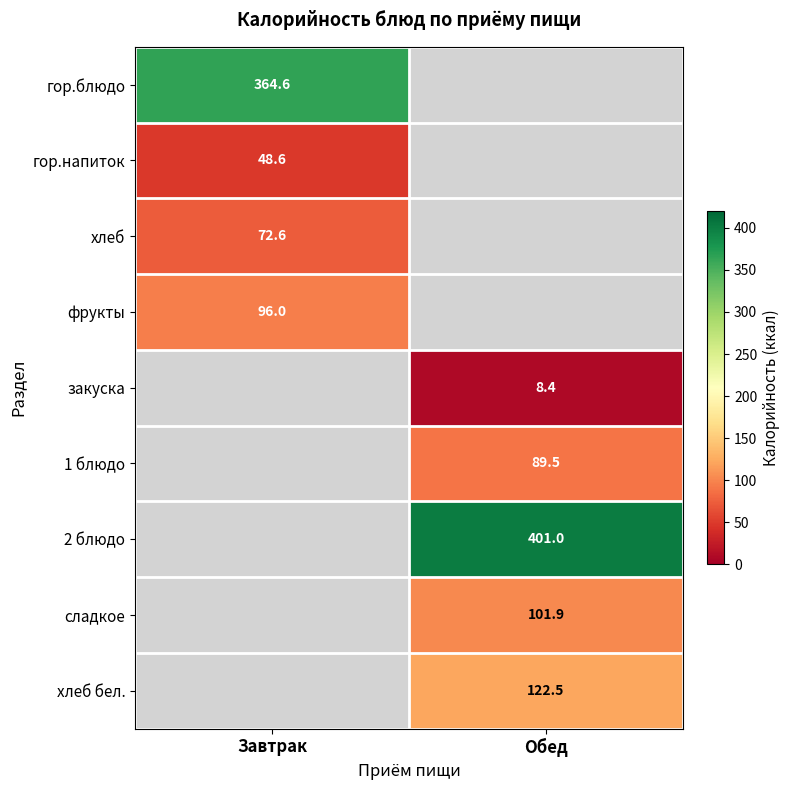

Is the value of сладкое at Обед greater than the value of 2 блюдо at Обед?

No